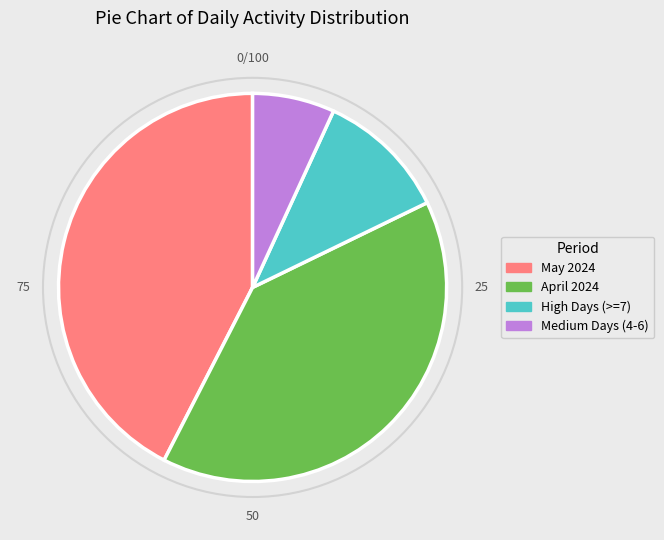

Does any single category account for the majority?

No